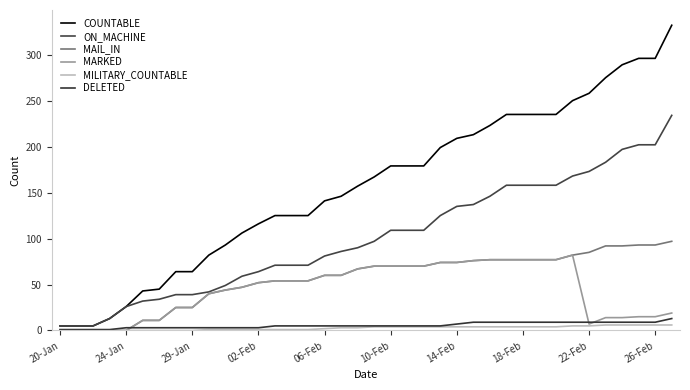

Does the chart have visible grid lines?

No